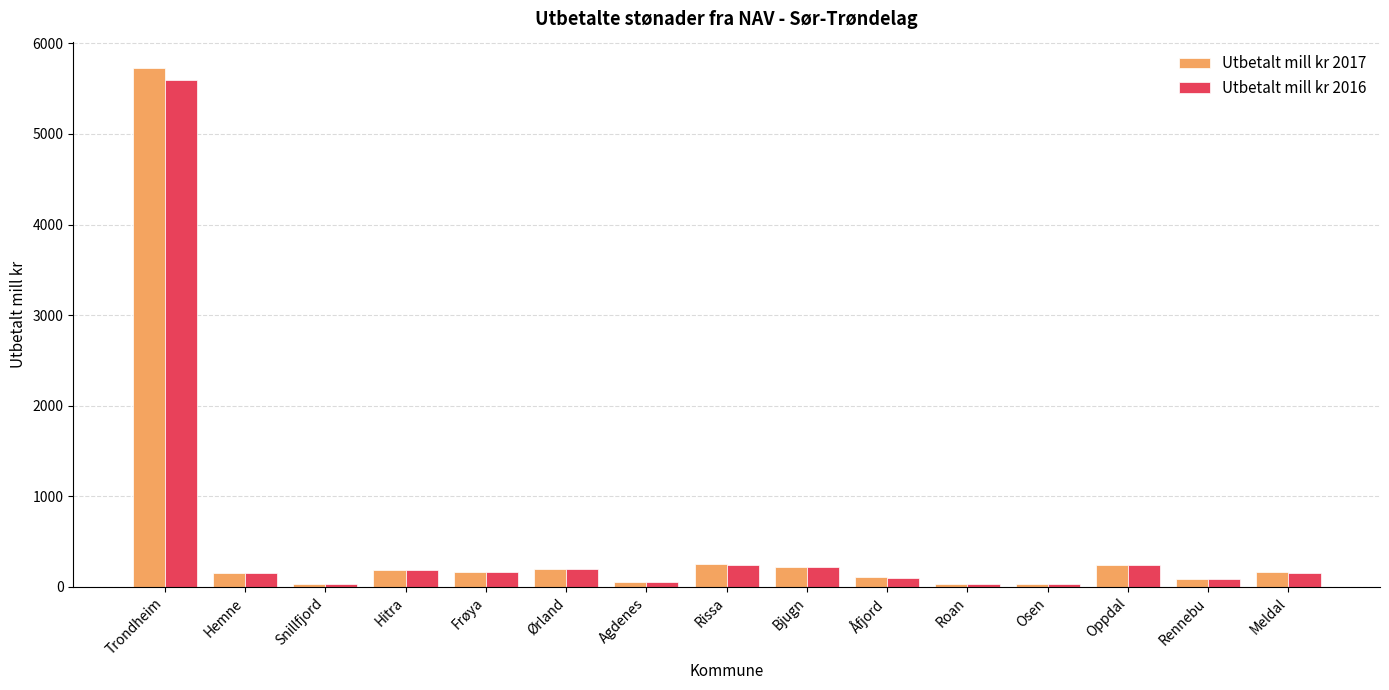

Is it true that Utbetalt mill kr 2017 equals 244.7 at Oppdal?

True